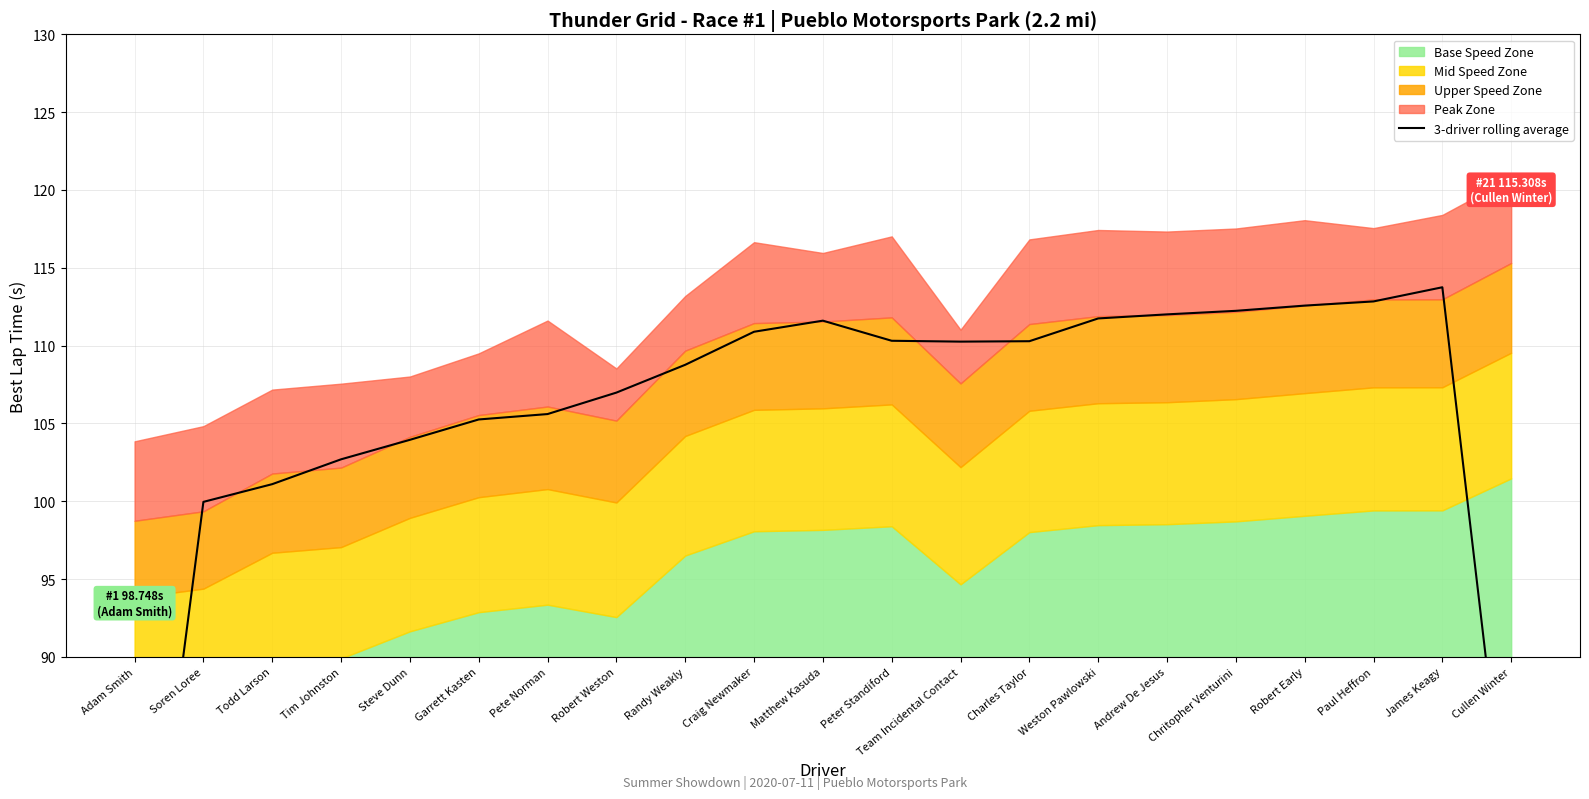

Reading left to right, transcribe all the data shown in this chart.

Adam Smith=66.0	Soren Loree=100.0	Todd Larson=101.1	Tim Johnston=102.7	Steve Dunn=103.9	Garrett Kasten=105.3	Pete Norman=105.6	Robert Weston=107.0	Randy Weakly=108.8	Craig Newmaker=110.9	Matthew Kasuda=111.6	Peter Standiford=110.3	Team Incidental Contact=110.3	Charles Taylor=110.3	Weston Pawlowski=111.7	Andrew De Jesus=112.0	Chritopher Venturini=112.2	Robert Early=112.6	Paul Heffron=112.8	James Keagy=113.8	Cullen Winter=76.1